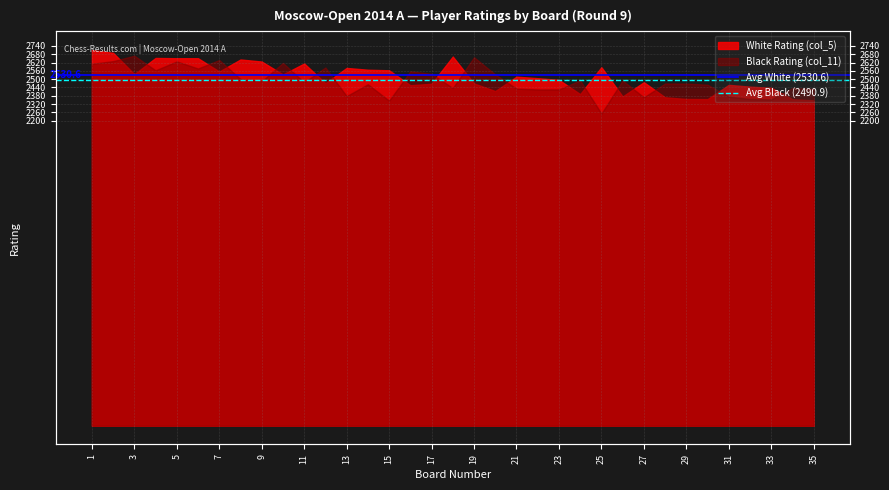

True or false: Avg Black (2490.9) has a value of 2490.9 at 1.

True